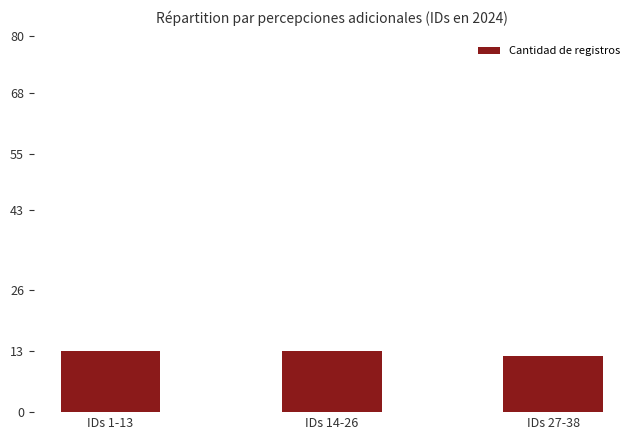

The value at IDs 1-13 is 13. True or false?

True